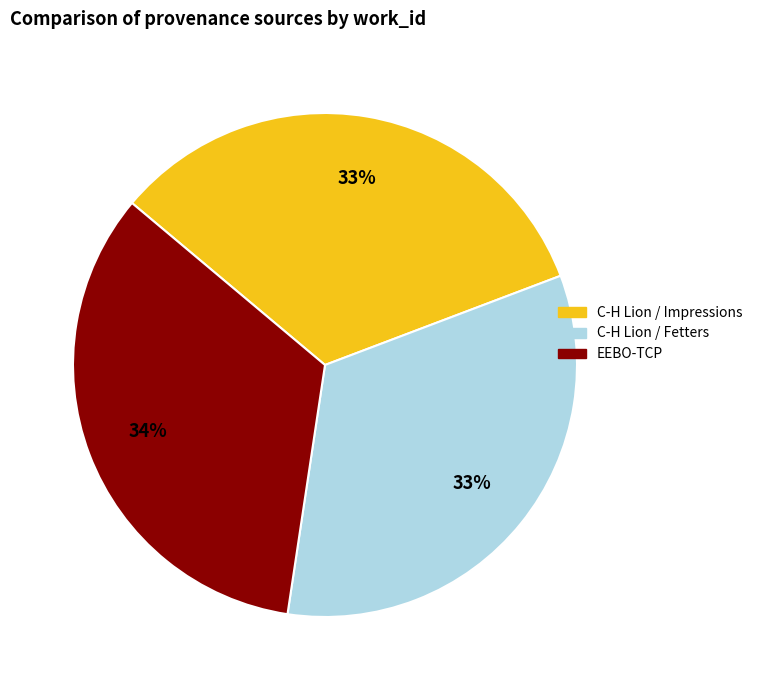

True or false: C-H Lion / Fetters accounts for 41% of the total.

False